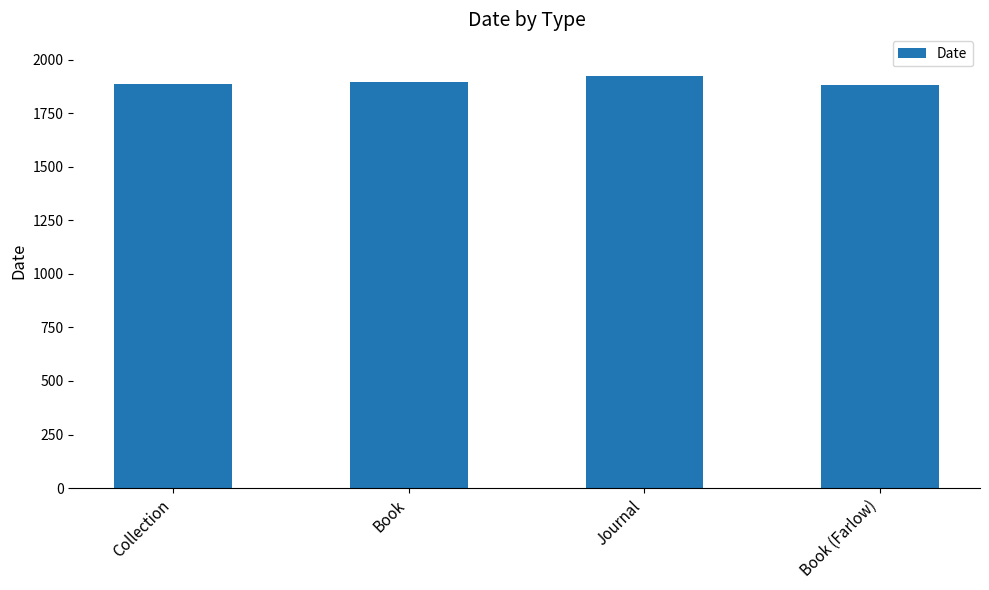

What is the label of the 4th bar from the left?

Book (Farlow)